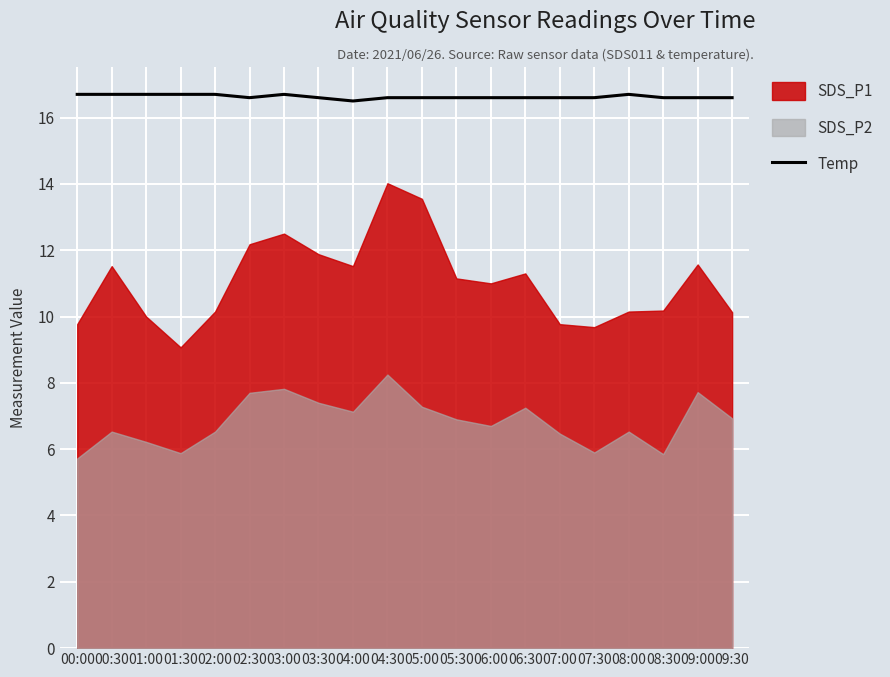

Is it true that Temp equals 5.3 at 09:30?

False